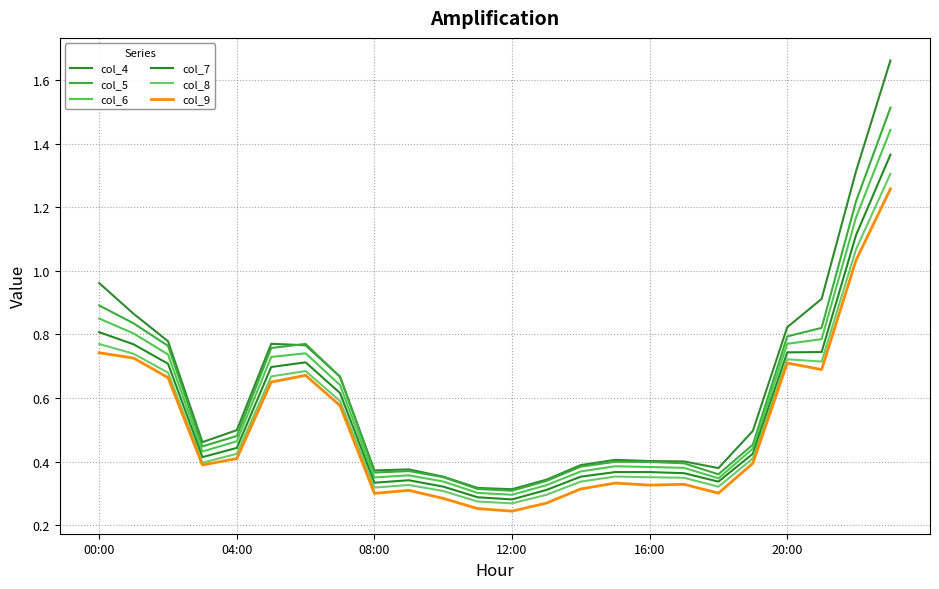

Is this an area chart (filled region under the line)?

No